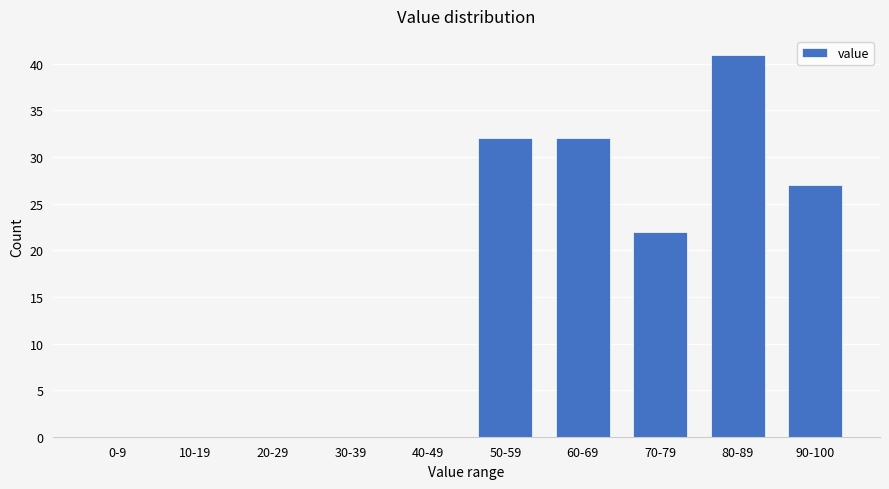

Reading left to right, transcribe all the data shown in this chart.

0-9=0	10-19=0	20-29=0	30-39=0	40-49=0	50-59=32	60-69=32	70-79=22	80-89=41	90-100=27